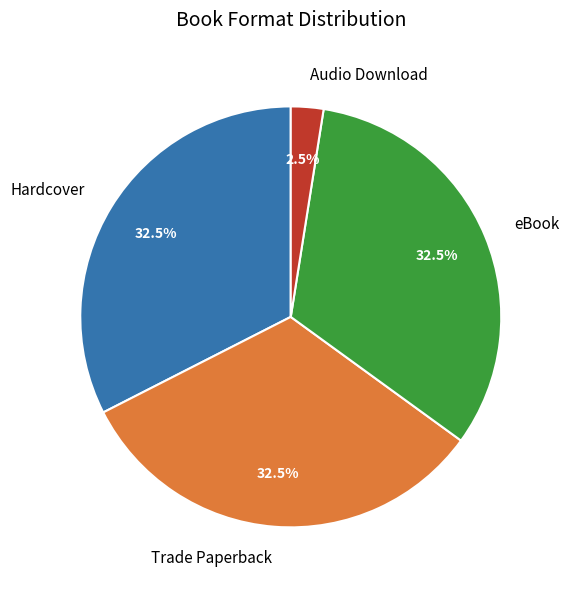

What percentage do eBook and Hardcover together represent?

65.0%